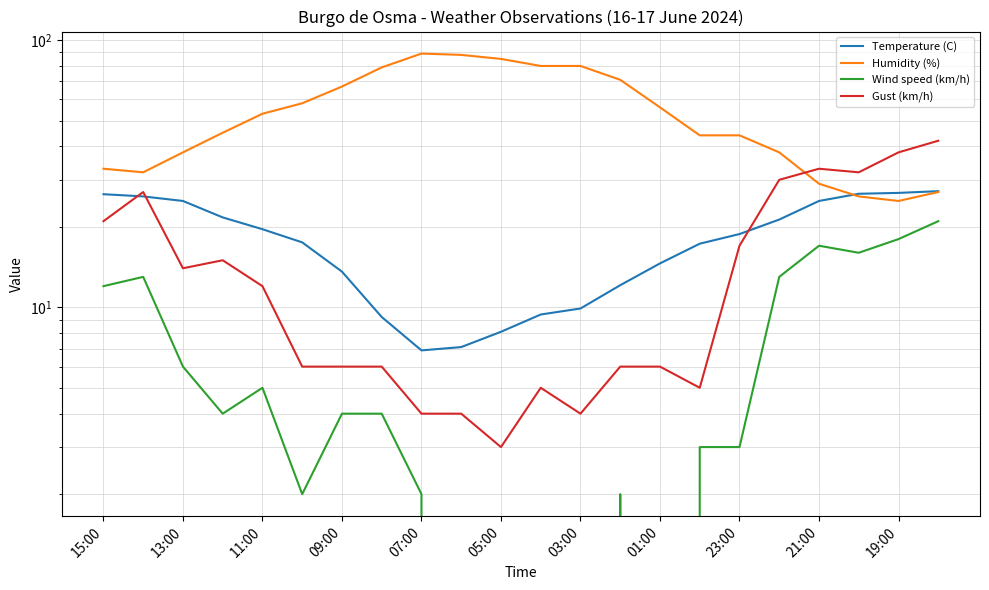

How many lines are shown in the chart?

4